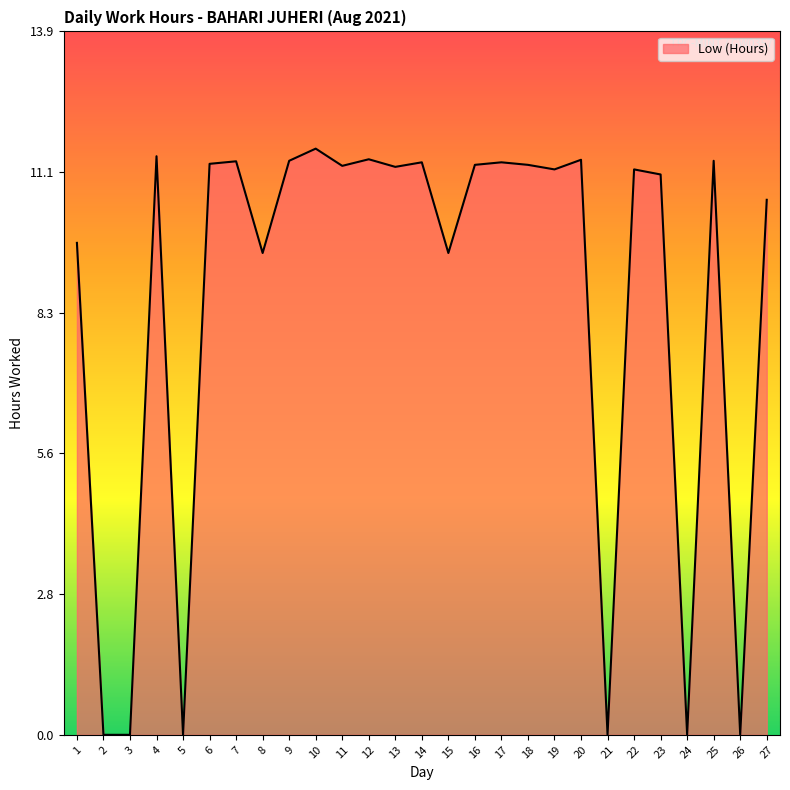

What value does the data have at 8?

9.5